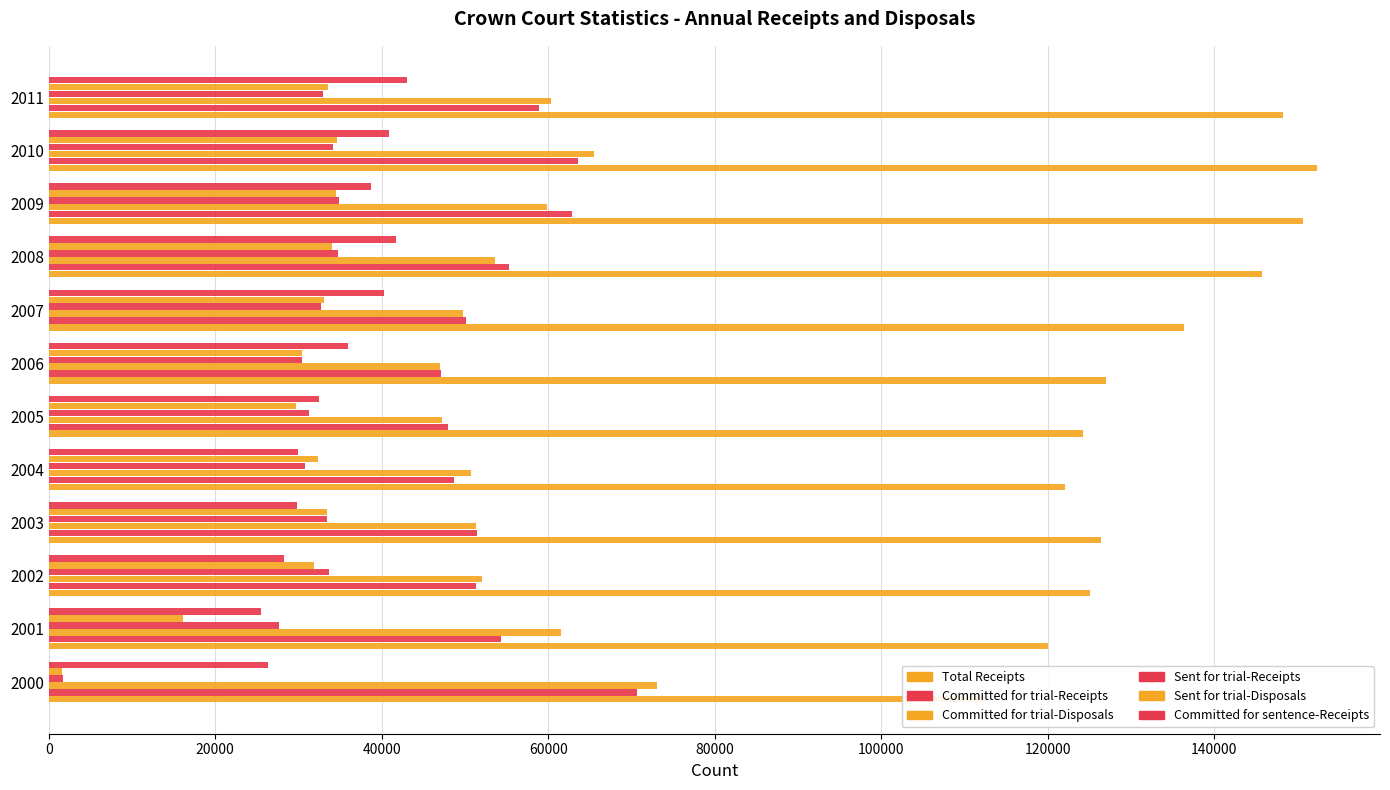

What is the value of the Committed for trial-Receipts bar at the 1st from the left?

70699